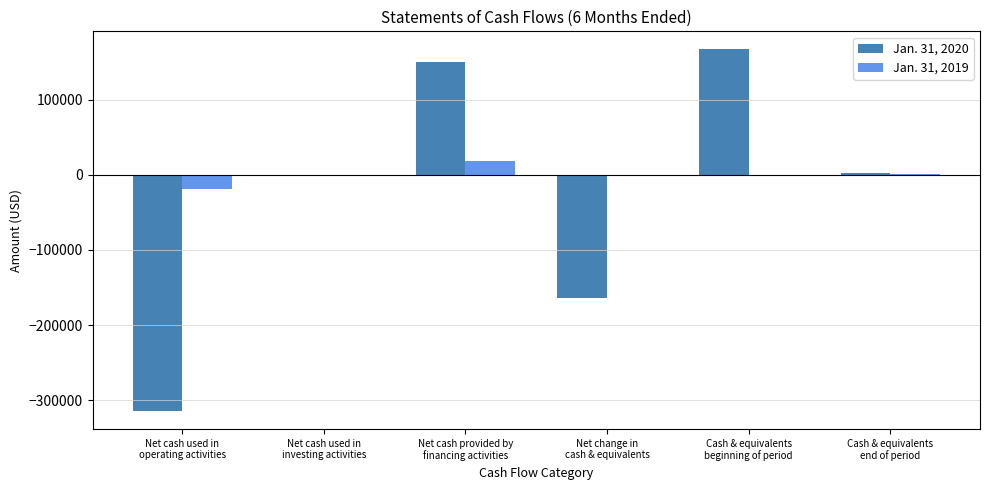

How many categories are shown in the chart?

6